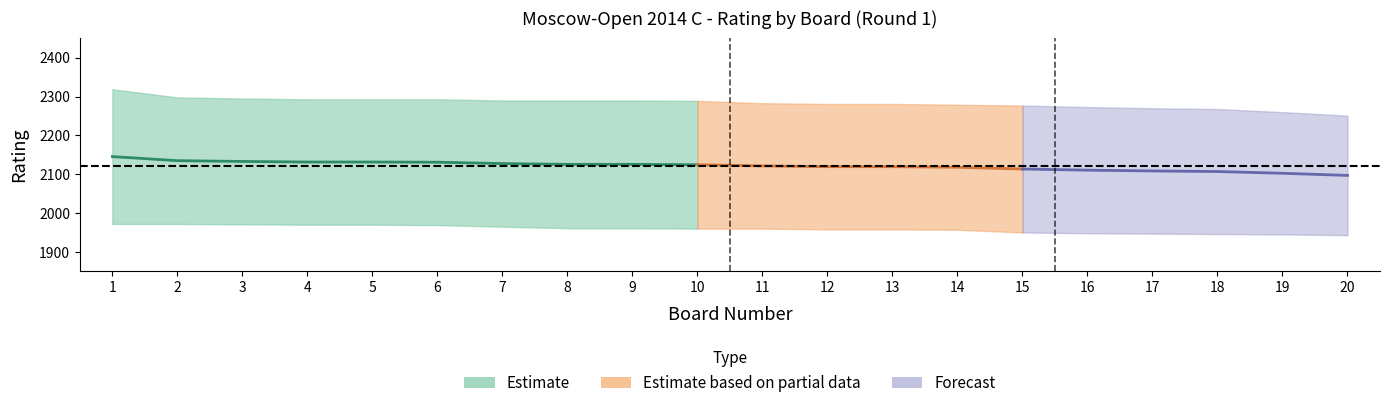

Where is avg_rating nearest to the value 2121?

11